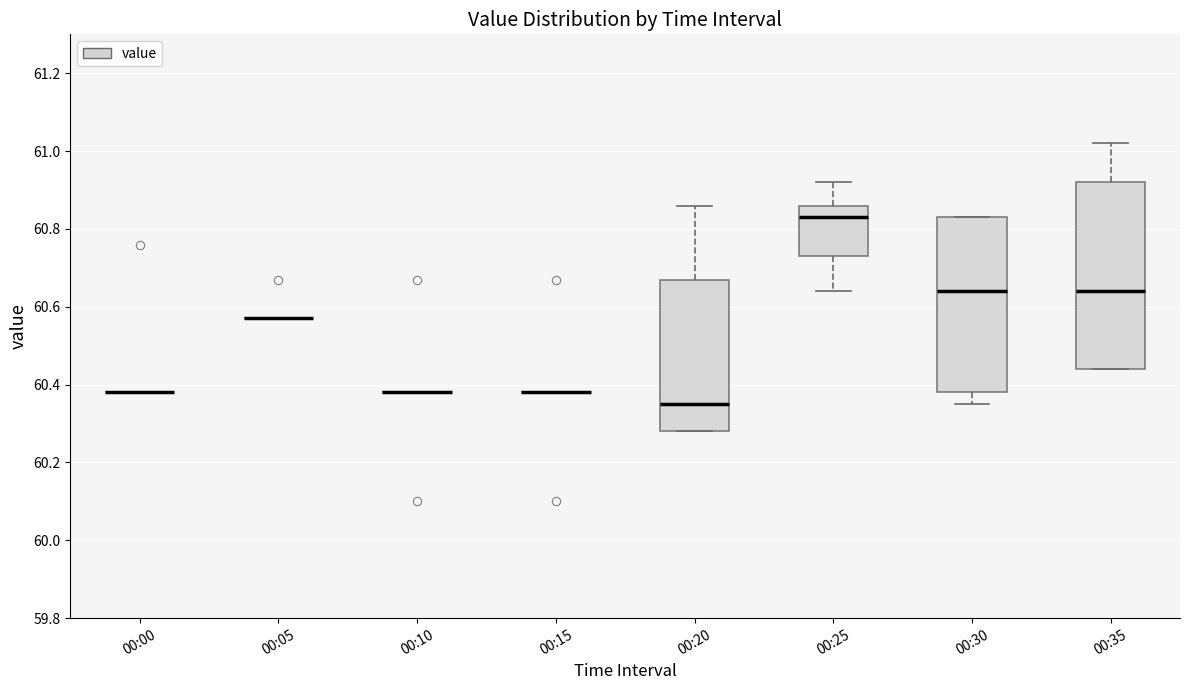

Reading left to right, read every box against the y-axis: the position of its median line, the range the box covers, and the ends of its whiskers. The values are not printed on the chart, so give them approximately, as read against the axis.

00:00: box collapsed to a line at 60.38, whiskers 60.38 to 60.38
00:05: box collapsed to a line at 60.58, whiskers 60.58 to 60.58
00:10: box collapsed to a line at 60.38, whiskers 60.38 to 60.38
00:15: box collapsed to a line at 60.38, whiskers 60.38 to 60.38
00:20: median 60.36, box 60.28 to 60.68, whiskers 60.28 to 60.86
00:25: median 60.84, box 60.74 to 60.86, whiskers 60.64 to 60.92
00:30: median 60.64, box 60.38 to 60.84, whiskers 60.36 to 60.84
00:35: median 60.64, box 60.44 to 60.92, whiskers 60.44 to 61.02